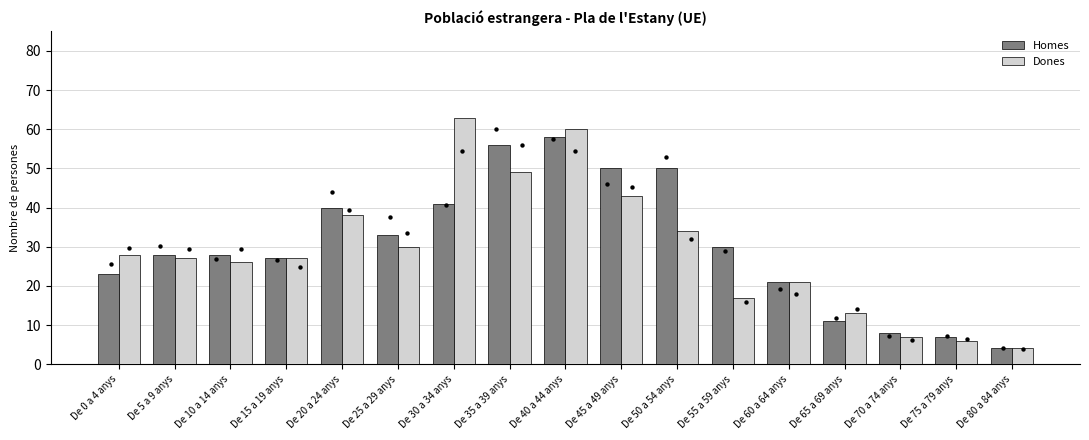

Is the value of Dones at De 15 a 19 anys greater than the value of Homes at De 20 a 24 anys?

No